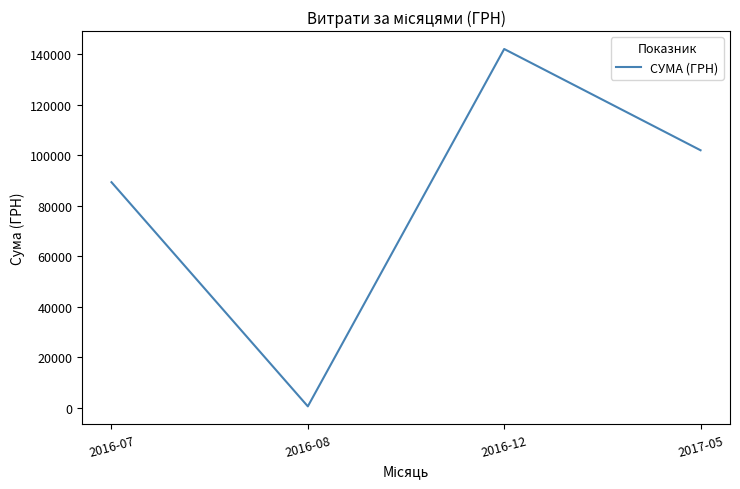

True or false: there are more than 1 points higher than both neighbors.

False